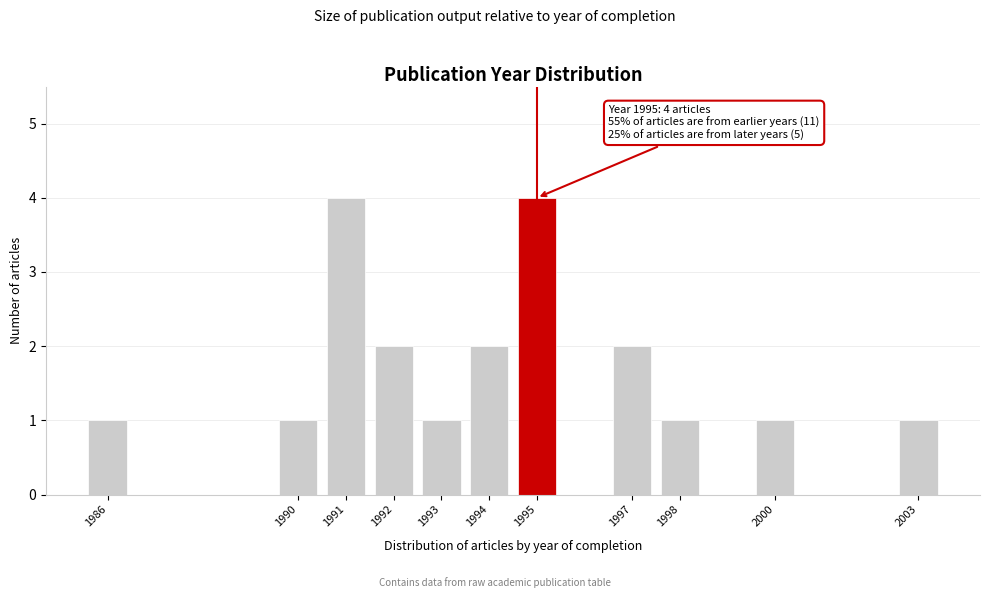

Reading left to right, extract all data points from this chart.

1	1	4	2	1	2	4	2	1	1	1